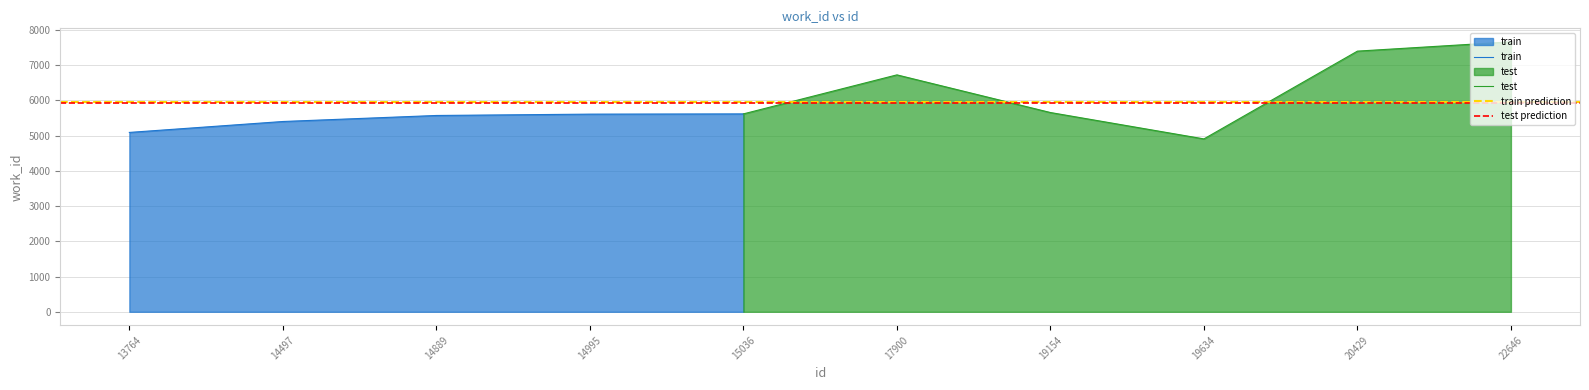

Reading right to left, list all the values displayed in this chart.

22646=7665	20429=7401	19634=4909	19154=5658	17900=6727	15036=5619	14995=5612	14889=5574	14497=5403	13764=5093